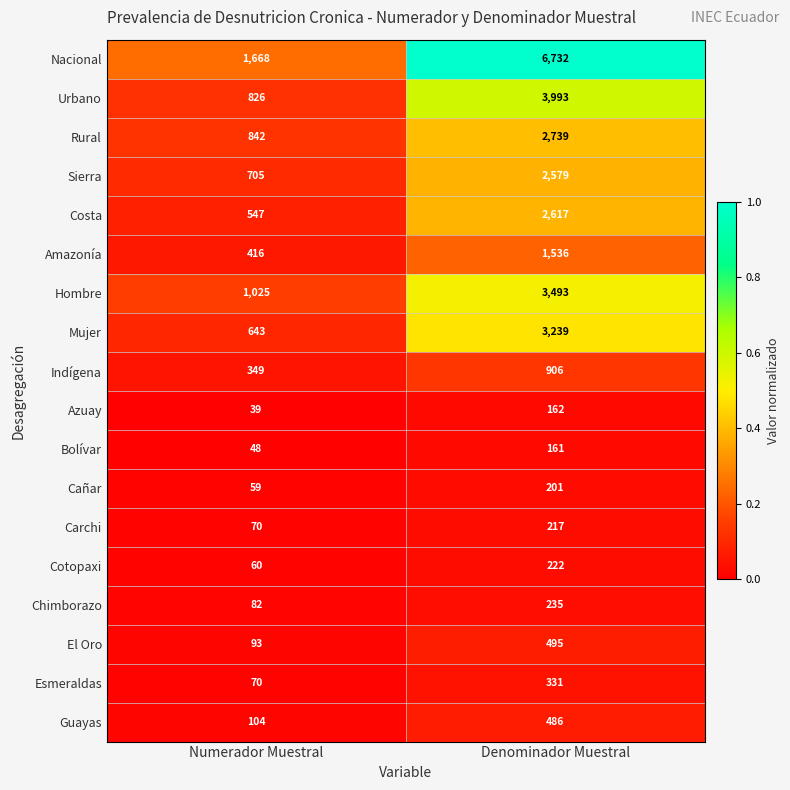

At which category is the sum across all series the highest?

Denominador Muestral